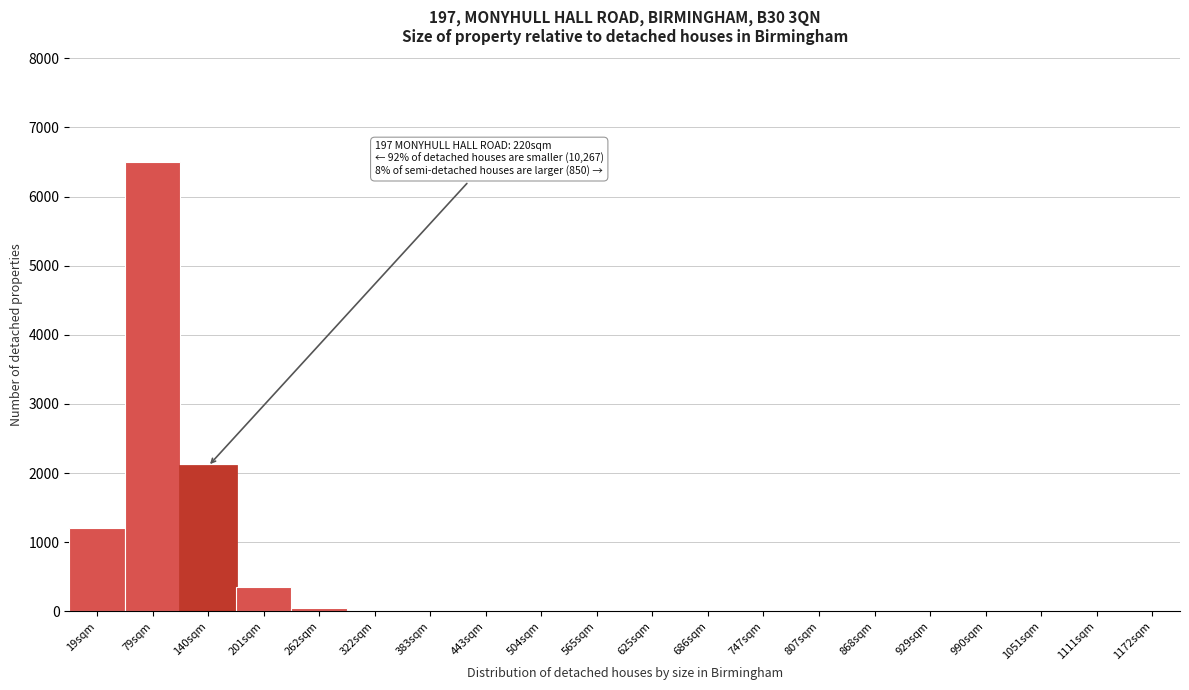

Is it true that the value at 1111sqm is 0?

True